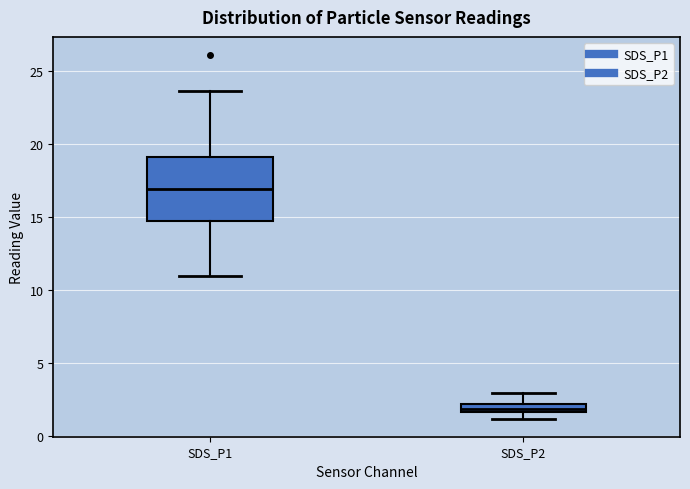

Where does the lower whisker of the box for SDS_P1 end on the y-axis? The values are not printed on the chart, so give them approximately, as read against the axis.

11.0